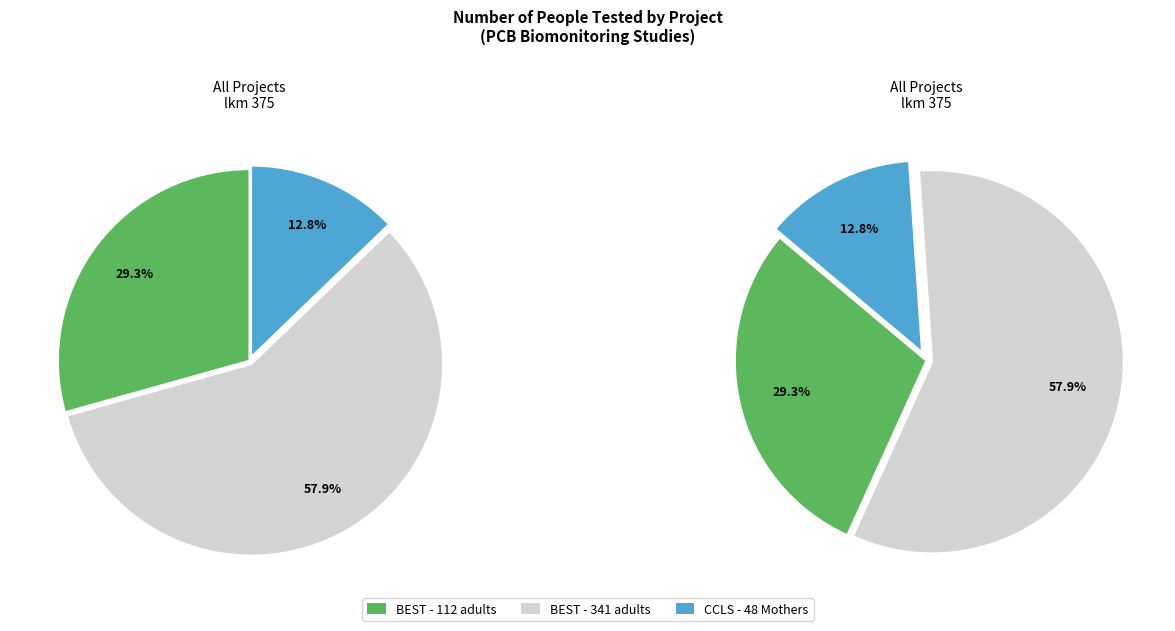

Which has a higher value, California Childhood Leukemia Study - 48 Mothers or Biomonitoring Exposures Study (BEST) - 112 adults?

Biomonitoring Exposures Study (BEST) - 112 adults